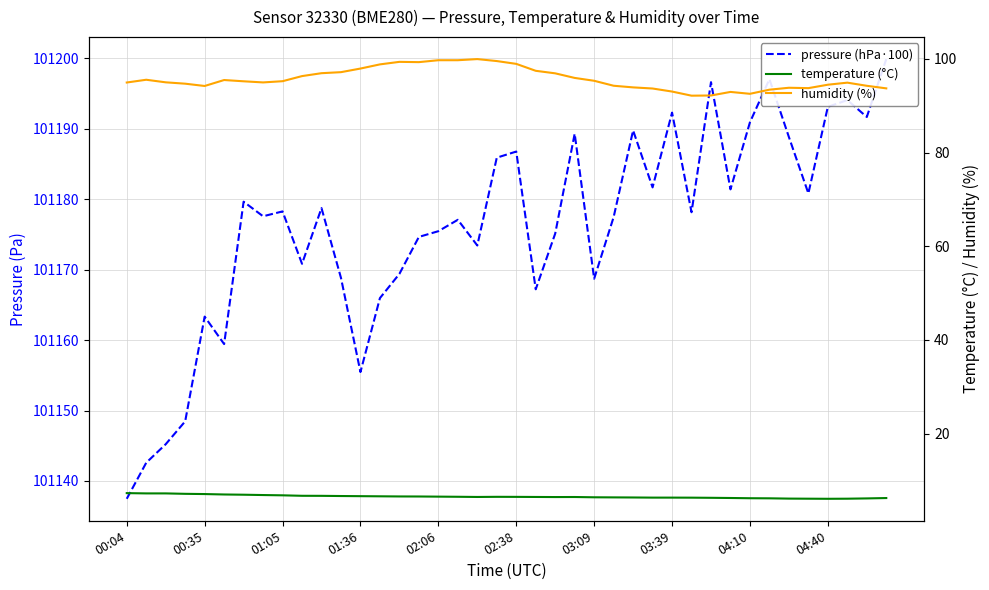

True or false: pressure (hPa·100) has a value of 63312.3 at 27.

False